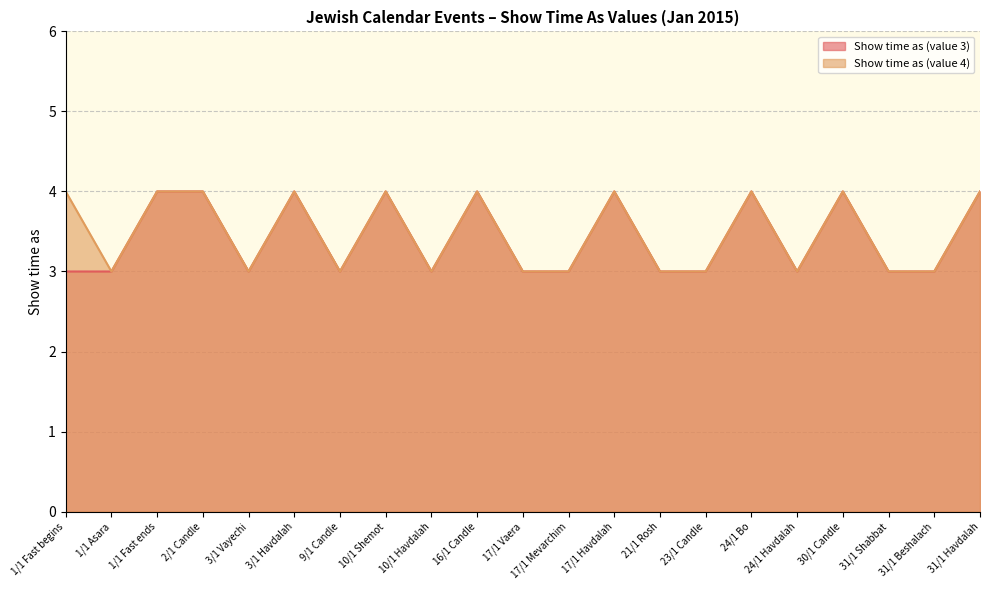

Rank the series at 16/1 Candle from lowest to highest value.

Show time as (value 3), Show time as (value 4)